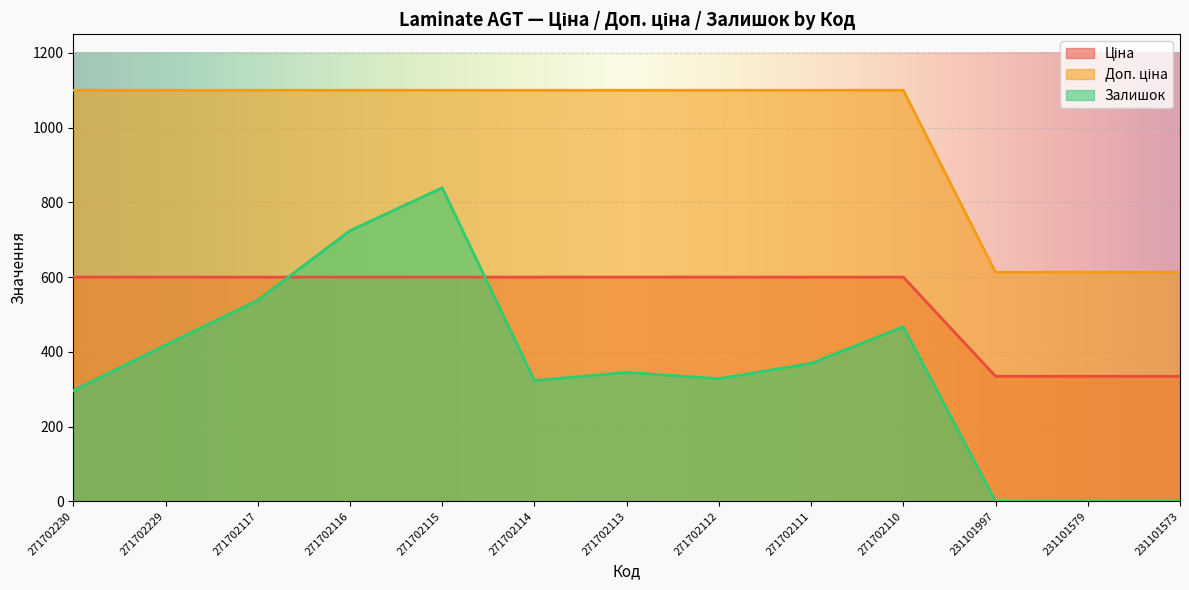

Which label corresponds to the smallest value in the chart?

231101997